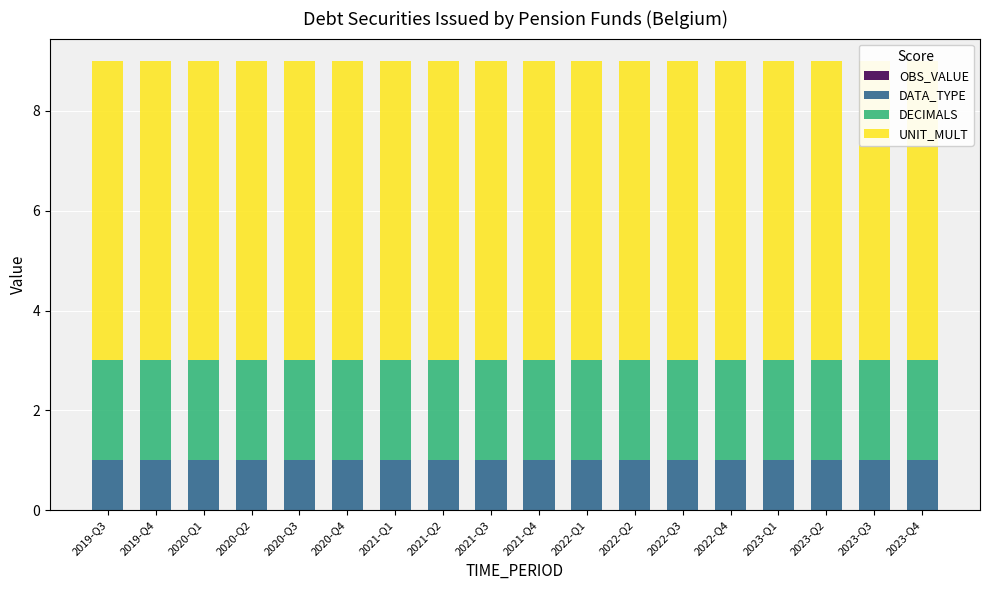

Reading left to right, what are all the values shown in this chart?

OBS_VALUE: 2019-Q3=0	2019-Q4=0	2020-Q1=0	2020-Q2=0	2020-Q3=0	2020-Q4=0	2021-Q1=0	2021-Q2=0	2021-Q3=0	2021-Q4=0	2022-Q1=0	2022-Q2=0	2022-Q3=0	2022-Q4=0	2023-Q1=0	2023-Q2=0	2023-Q3=0	2023-Q4=0
DATA_TYPE: 2019-Q3=1	2019-Q4=1	2020-Q1=1	2020-Q2=1	2020-Q3=1	2020-Q4=1	2021-Q1=1	2021-Q2=1	2021-Q3=1	2021-Q4=1	2022-Q1=1	2022-Q2=1	2022-Q3=1	2022-Q4=1	2023-Q1=1	2023-Q2=1	2023-Q3=1	2023-Q4=1
DECIMALS: 2019-Q3=2	2019-Q4=2	2020-Q1=2	2020-Q2=2	2020-Q3=2	2020-Q4=2	2021-Q1=2	2021-Q2=2	2021-Q3=2	2021-Q4=2	2022-Q1=2	2022-Q2=2	2022-Q3=2	2022-Q4=2	2023-Q1=2	2023-Q2=2	2023-Q3=2	2023-Q4=2
UNIT_MULT: 2019-Q3=6	2019-Q4=6	2020-Q1=6	2020-Q2=6	2020-Q3=6	2020-Q4=6	2021-Q1=6	2021-Q2=6	2021-Q3=6	2021-Q4=6	2022-Q1=6	2022-Q2=6	2022-Q3=6	2022-Q4=6	2023-Q1=6	2023-Q2=6	2023-Q3=6	2023-Q4=6